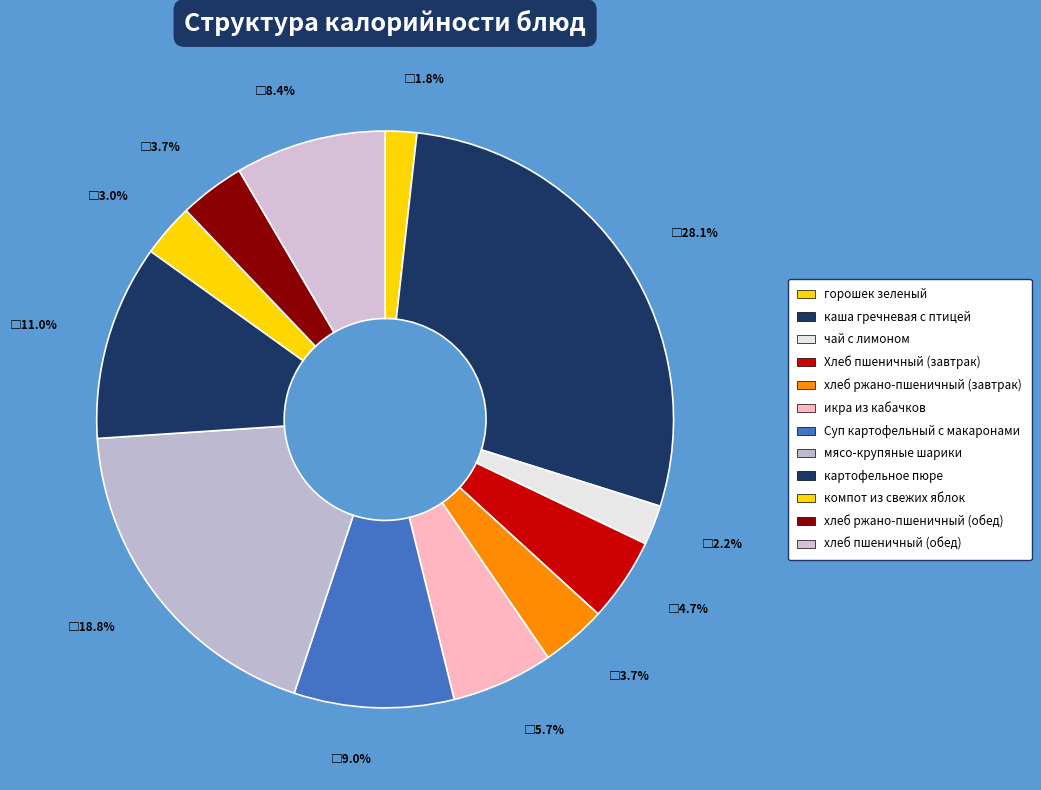

Approximately how many times larger is the value at картофельное пюре compared to мясо-крупяные шарики?

0.6